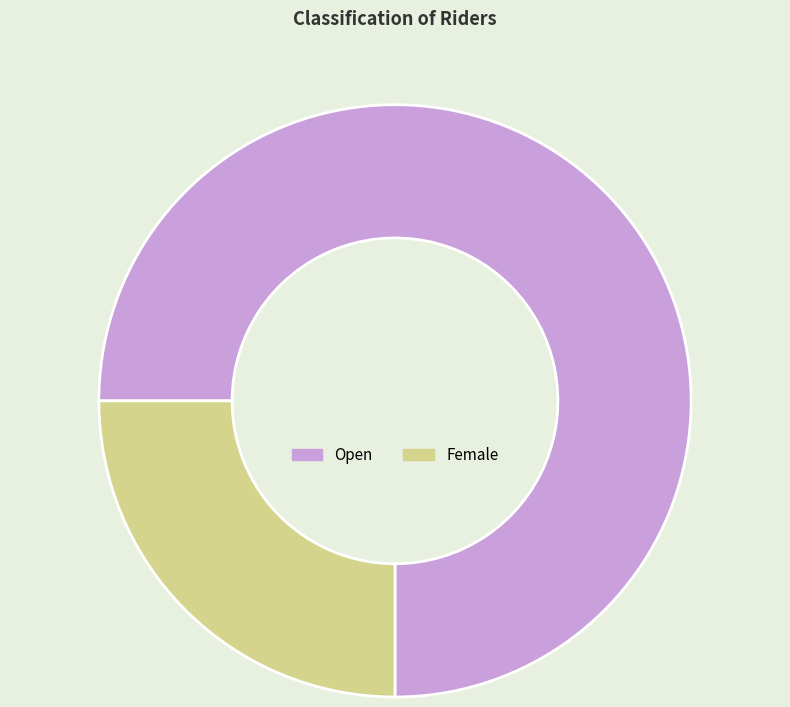

Rank the categories by value from lowest to highest.

Female, Open